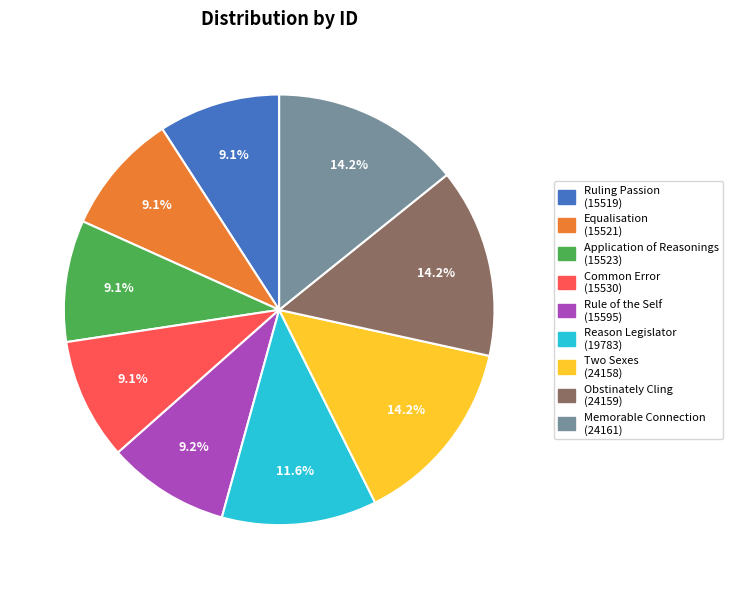

To the nearest percent, what percentage of the pie is Equalisation?

9%